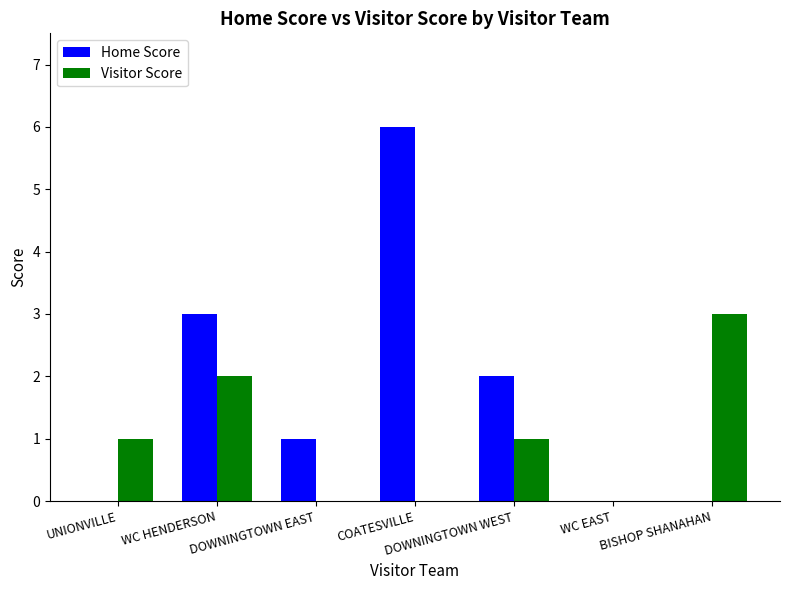

How many series are shown in this chart?

2